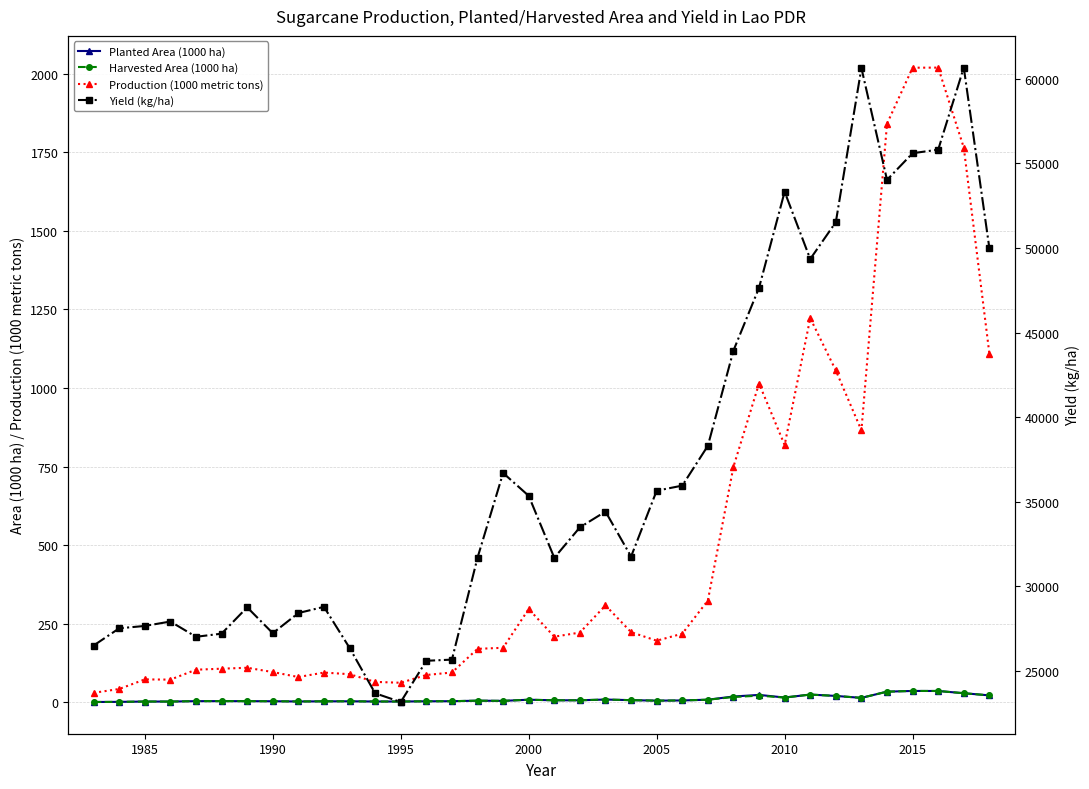

True or false: Harvested Area (1000 ha) and Production (1000 metric tons) intersect in this chart.

False